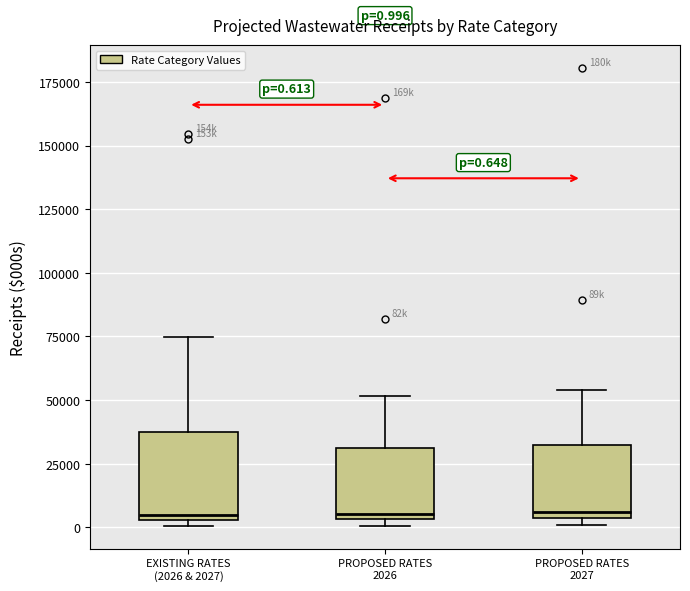

Which box is the tallest, from its lower edge to its upper edge?

EXISTING RATES (2026 & 2027)